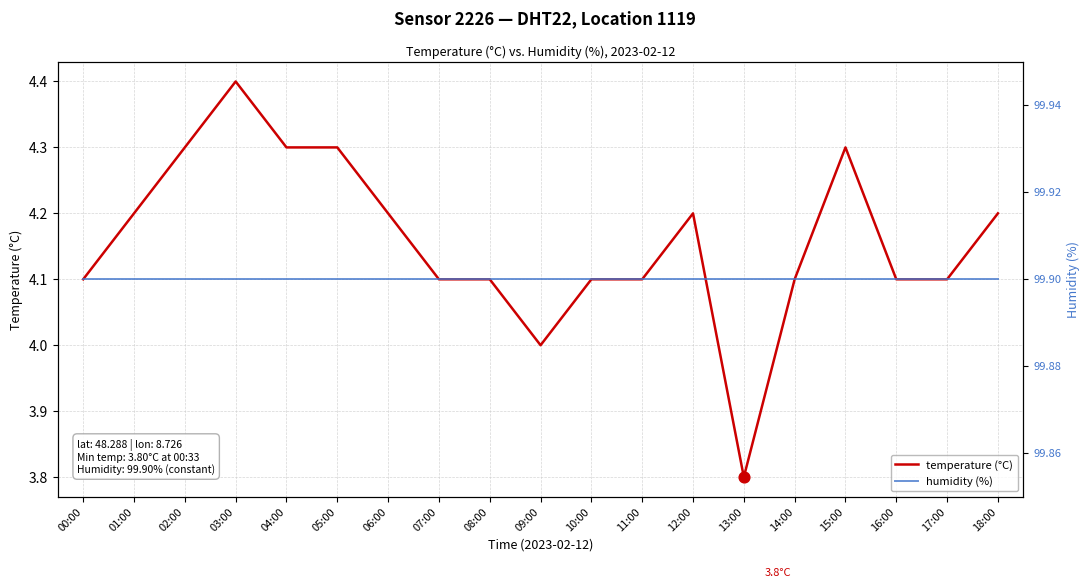

What are all the series names shown in the legend?

temperature (°C), humidity (%)